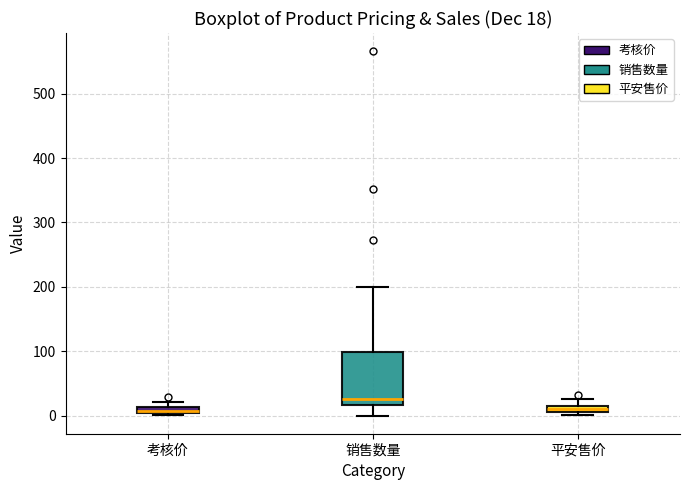

Which box is the tallest, from its lower edge to its upper edge?

销售数量